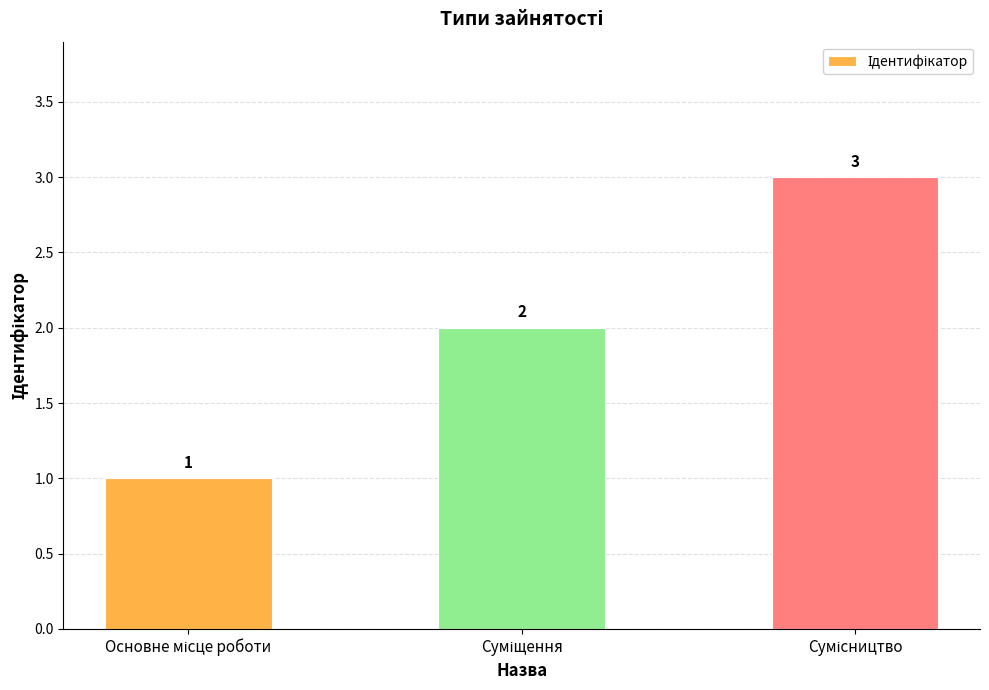

Reading left to right, what are all the values shown in this chart?

1	2	3